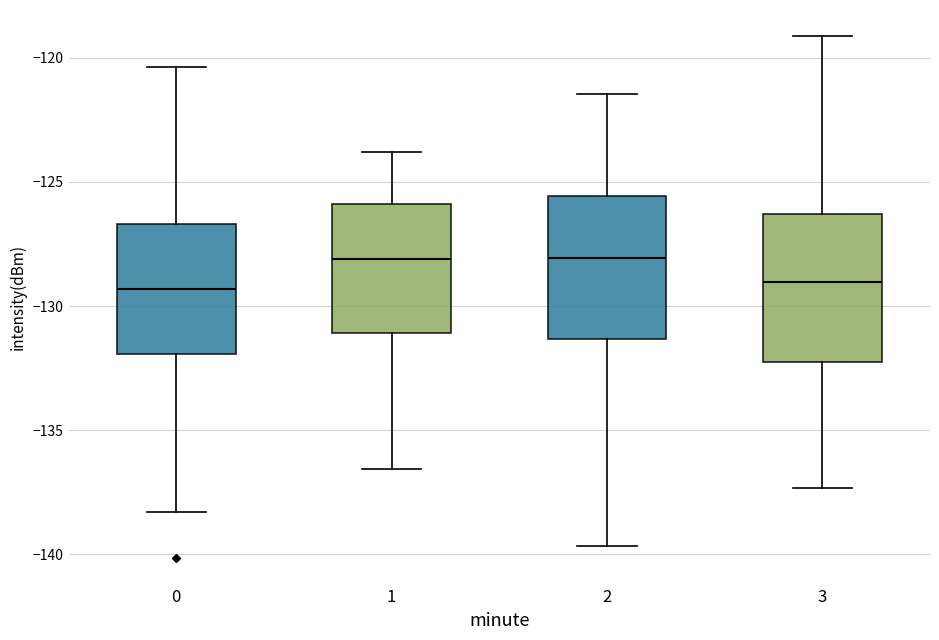

Reading left to right, read every box against the y-axis: the position of its median line, the range the box covers, and the ends of its whiskers. The values are not printed on the chart, so give them approximately, as read against the axis.

0: median -129.5, box -132.0 to -126.5, whiskers -138.5 to -120.5
1: median -128.0, box -131.0 to -126.0, whiskers -136.5 to -124.0
2: median -128.0, box -131.5 to -125.5, whiskers -139.5 to -121.5
3: median -129.0, box -132.5 to -126.5, whiskers -137.5 to -119.0